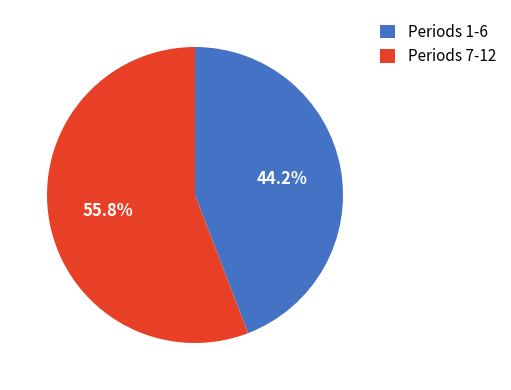

Rank the categories by value from highest to lowest.

Periods 7-12, Periods 1-6